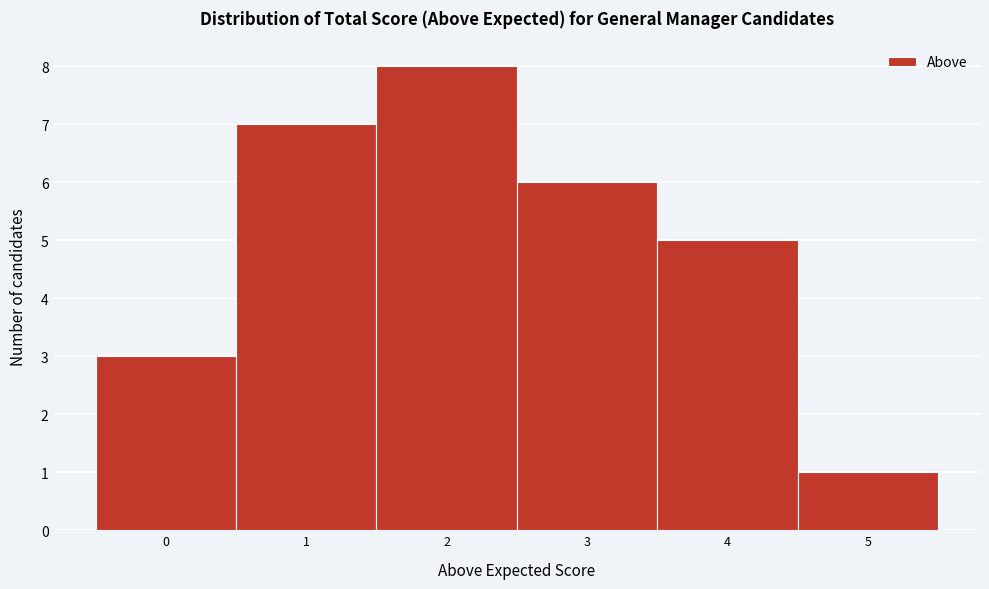

Which range on the x-axis has the tallest bar?

1.5 to 2.5